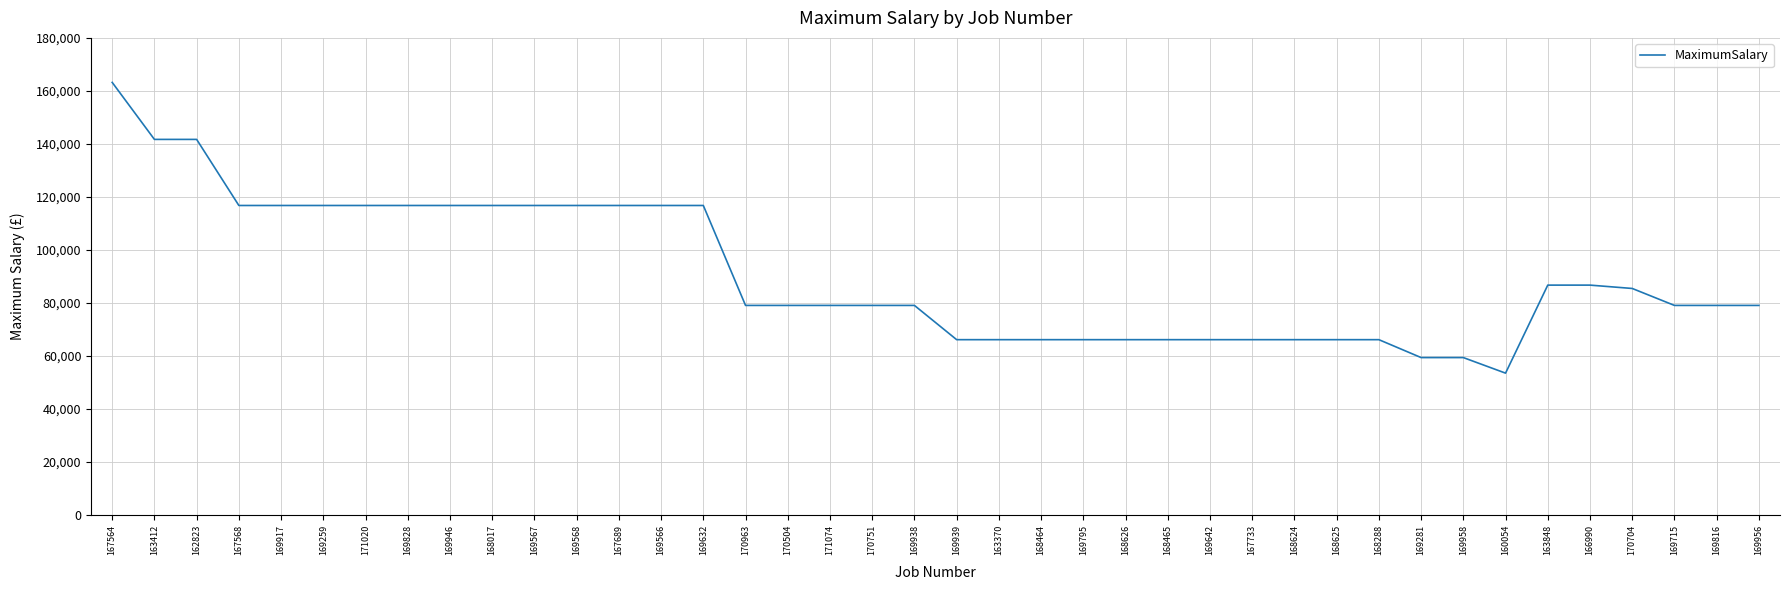

At which category does the chart reach its peak across all series?

167564